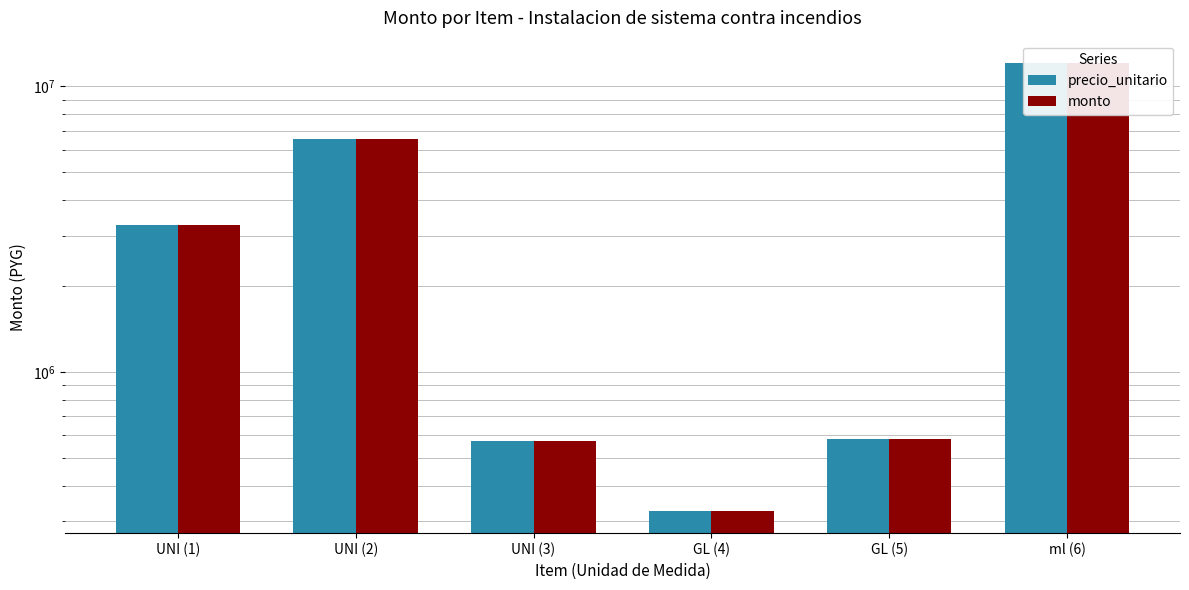

Which has a higher value, UNI (3) or UNI (1)?

UNI (1)